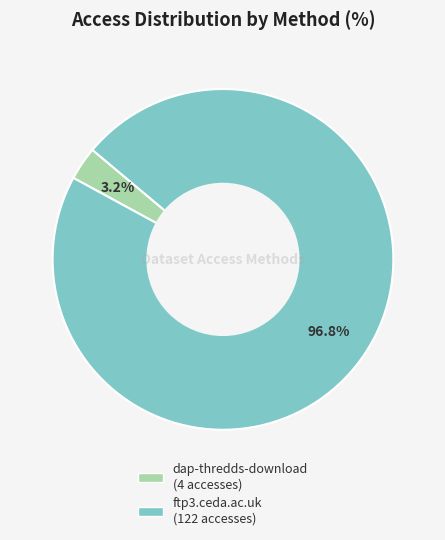

Which slice is the smallest?

dap-thredds-download